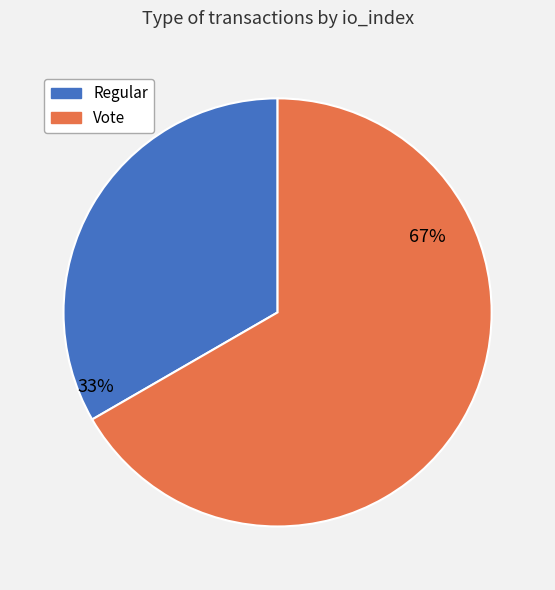

To the nearest percent, what is the average slice percentage?

50%